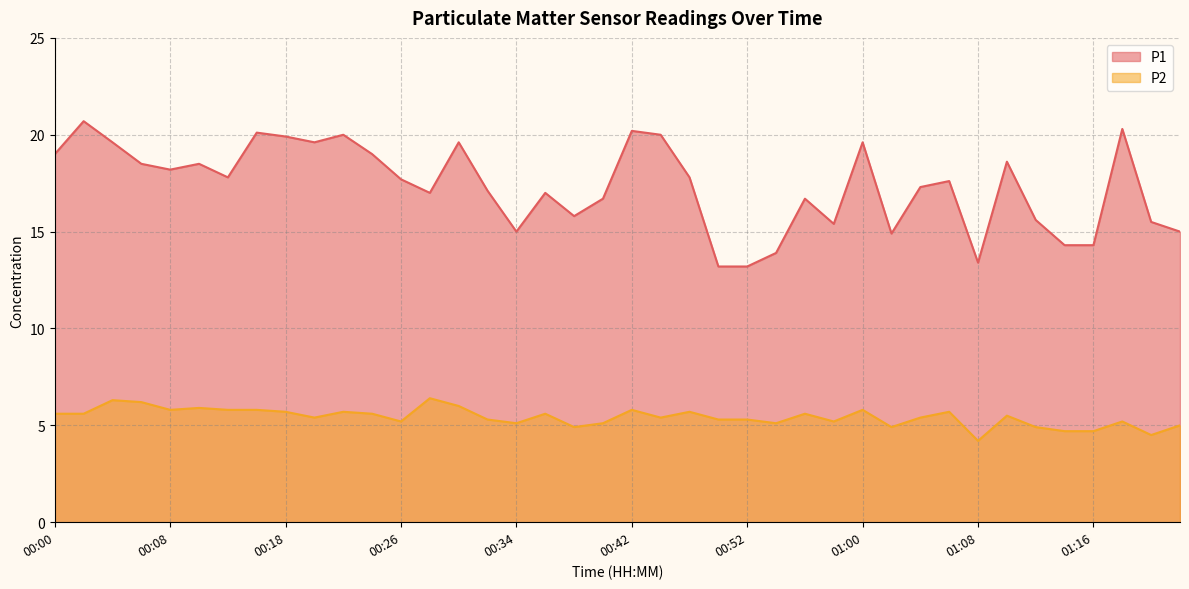

True or false: P2 has more than 1 points higher than both neighbors.

True